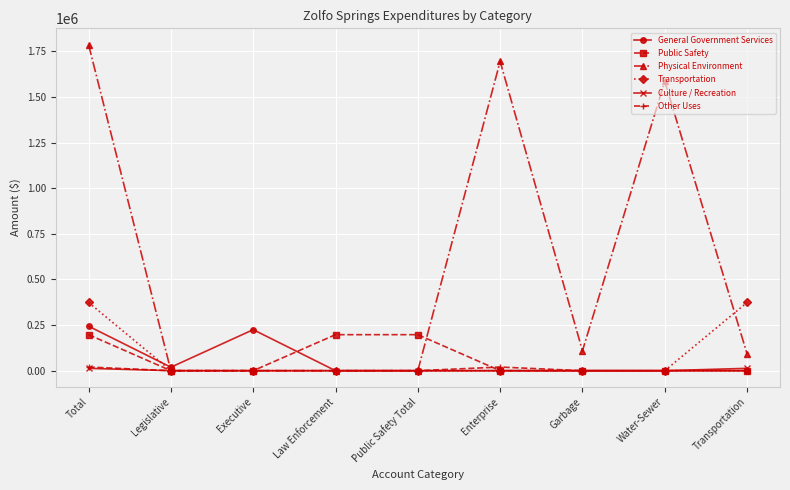

At which category does the chart reach its peak across all series?

Total